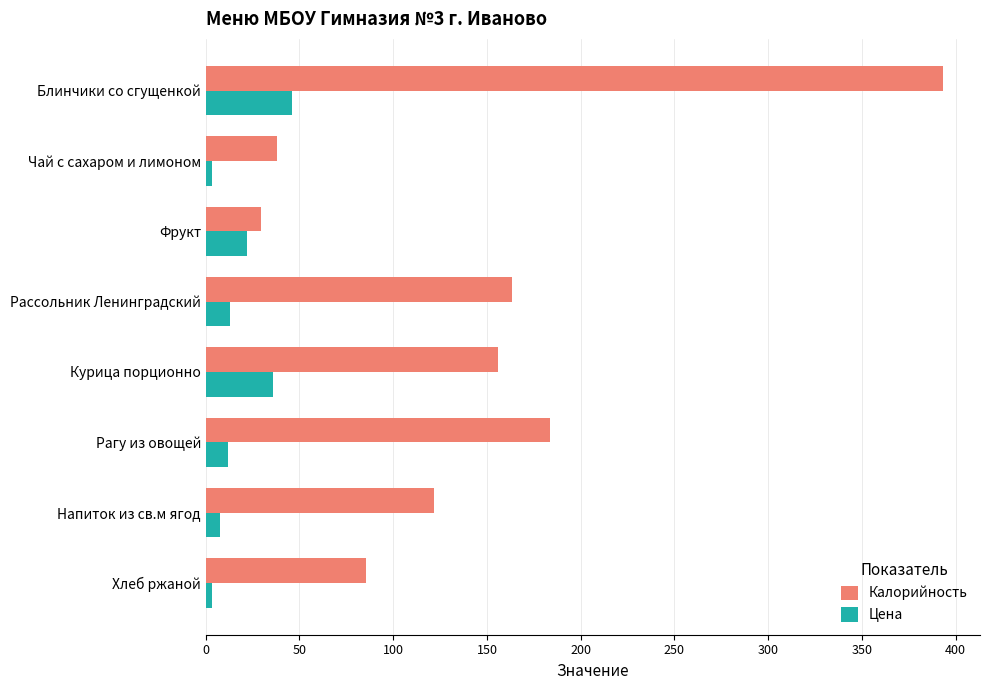

Between Фрукт and Напиток из св.м ягод, which series saw the biggest shift?

Калорийность